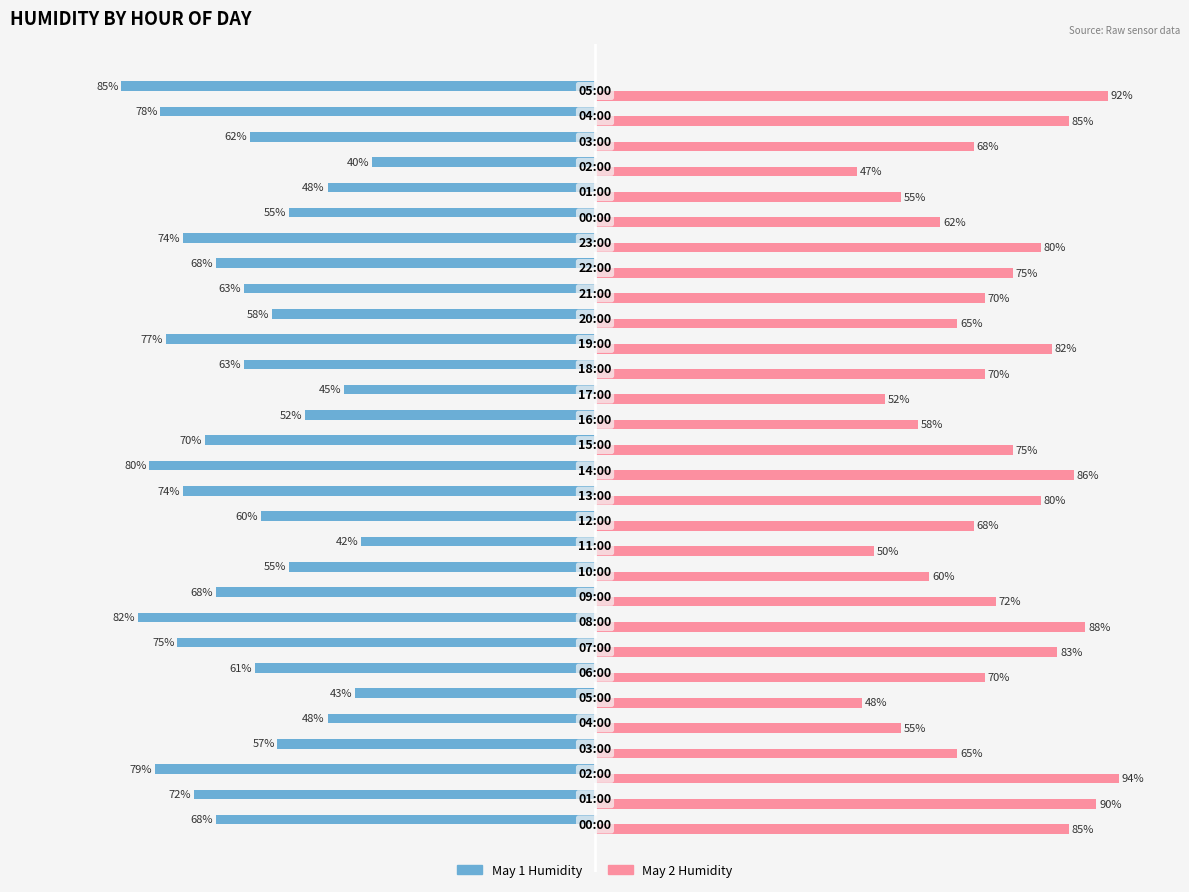

Which series has the largest total across all categories?

May 2 Humidity